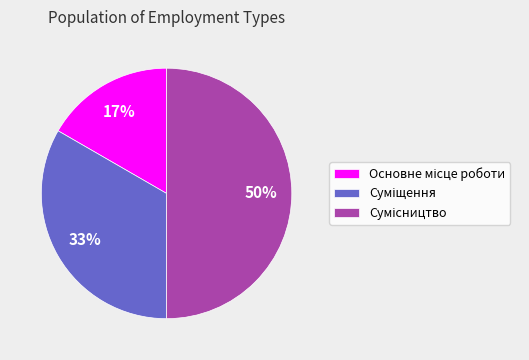

To the nearest percent, what is the difference between the largest and smallest slice percentages?

33%